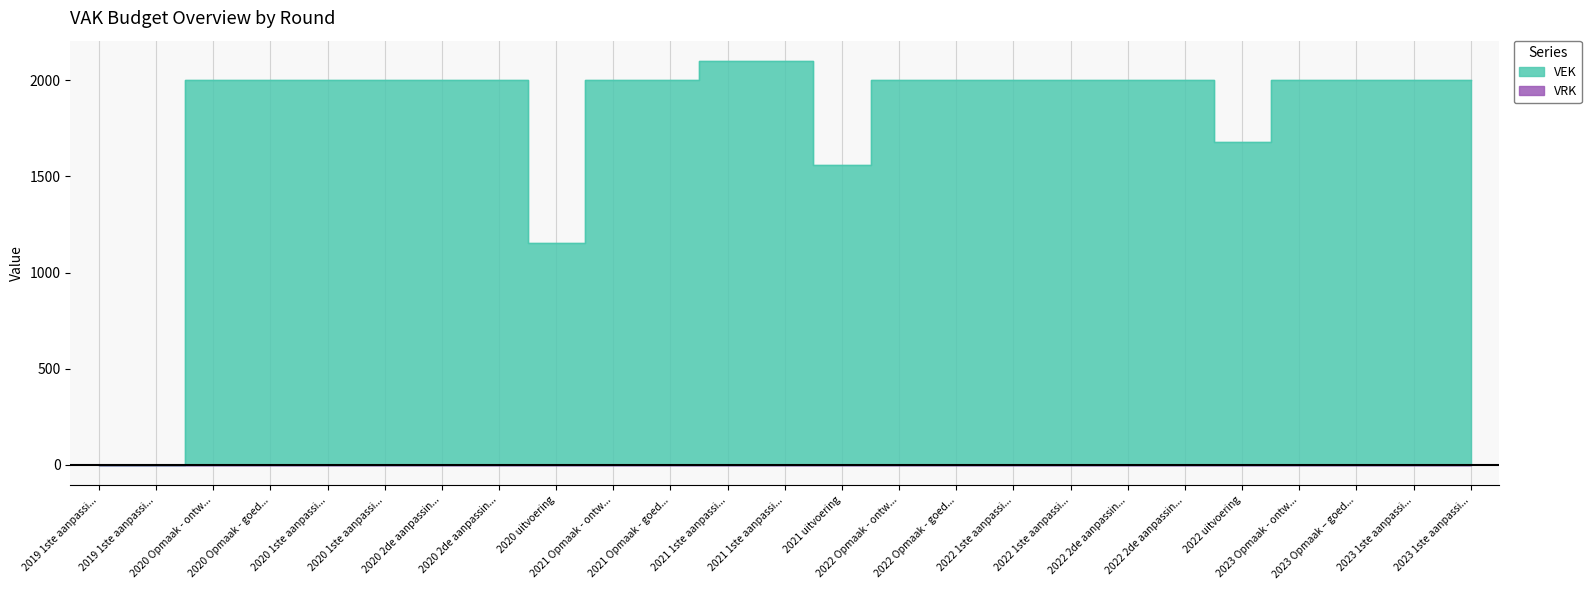

How many values are above zero?

23